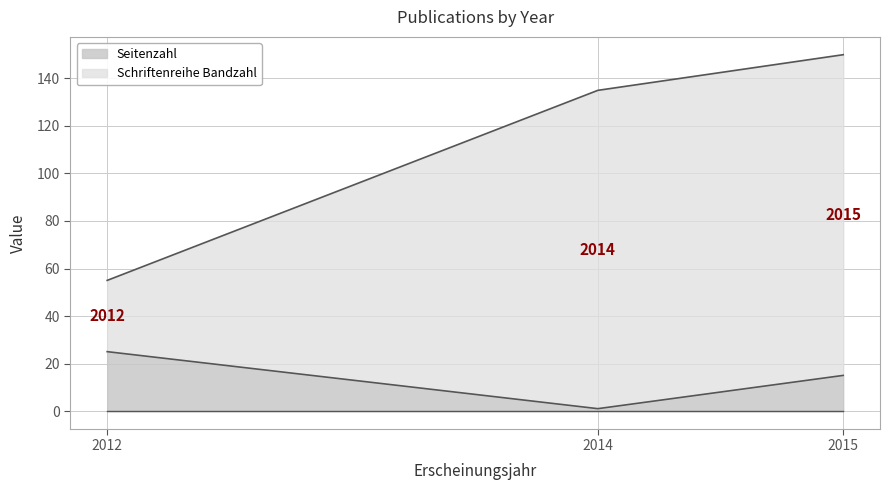

The value of Seitenzahl at 2015 is 15. True or false?

True